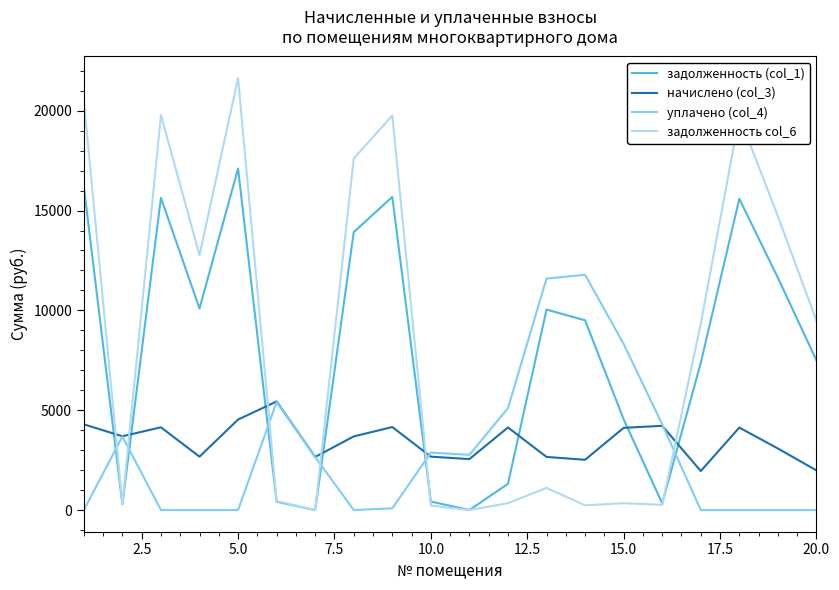

True or false: задолженность (col_1) and уплачено (col_4) cross at least once.

True